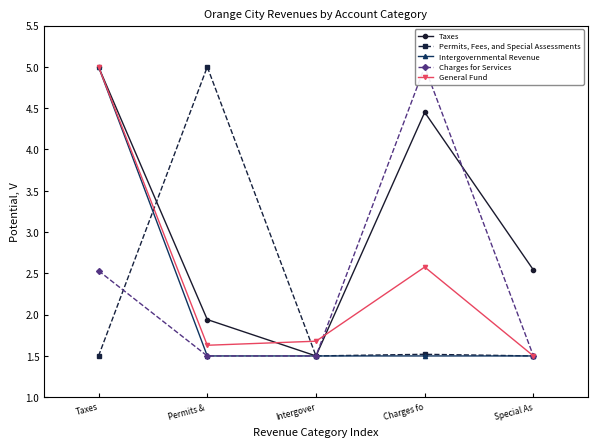

Which series has the largest total across all categories?

Taxes